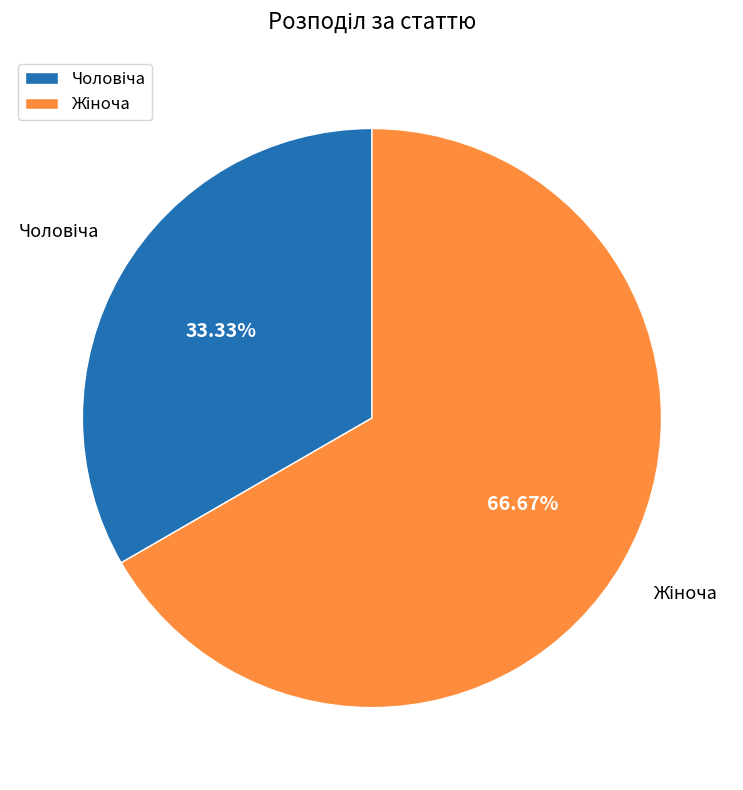

How many slices are in this pie chart?

2